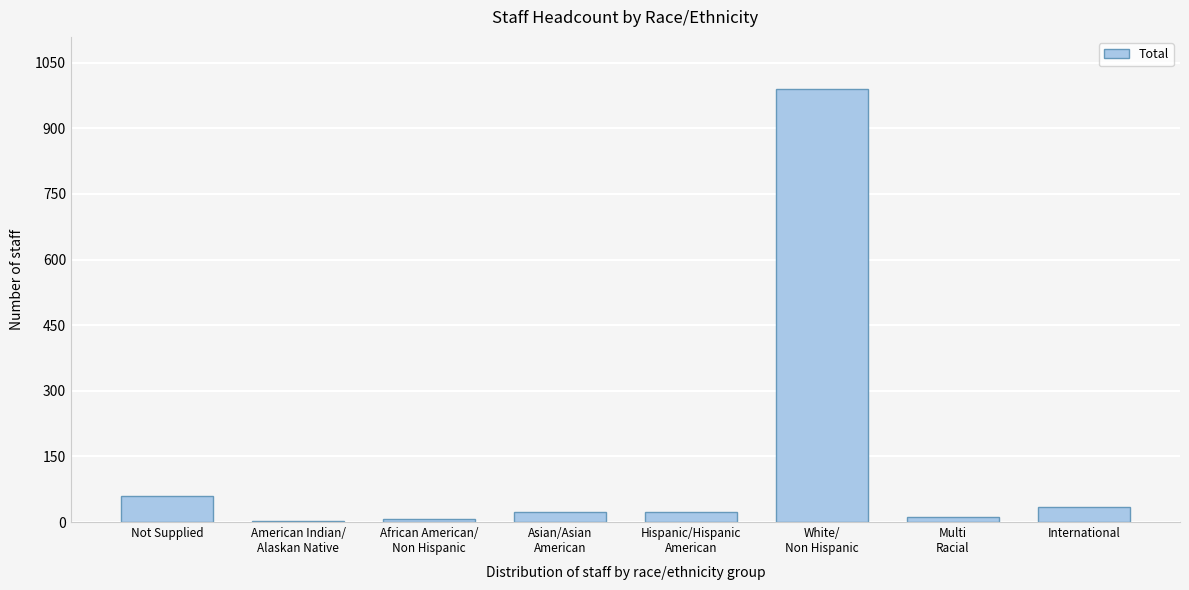

At which label is the value closest to 496?

Not Supplied